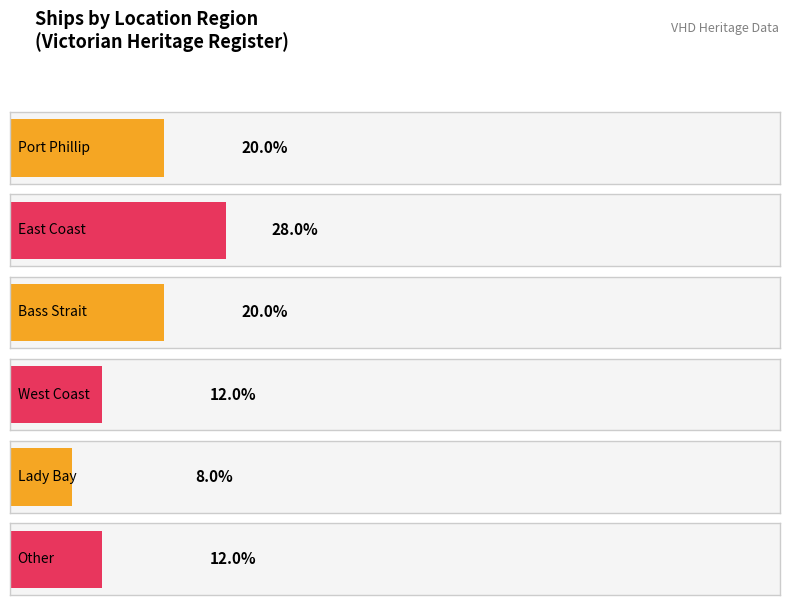

Count the number of data series in this chart.

1